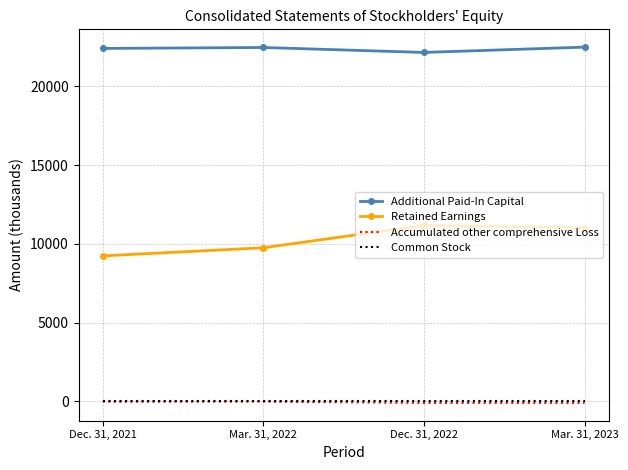

What are all the series names shown in the legend?

Additional Paid-In Capital, Retained Earnings, Accumulated other comprehensive Loss, Common Stock